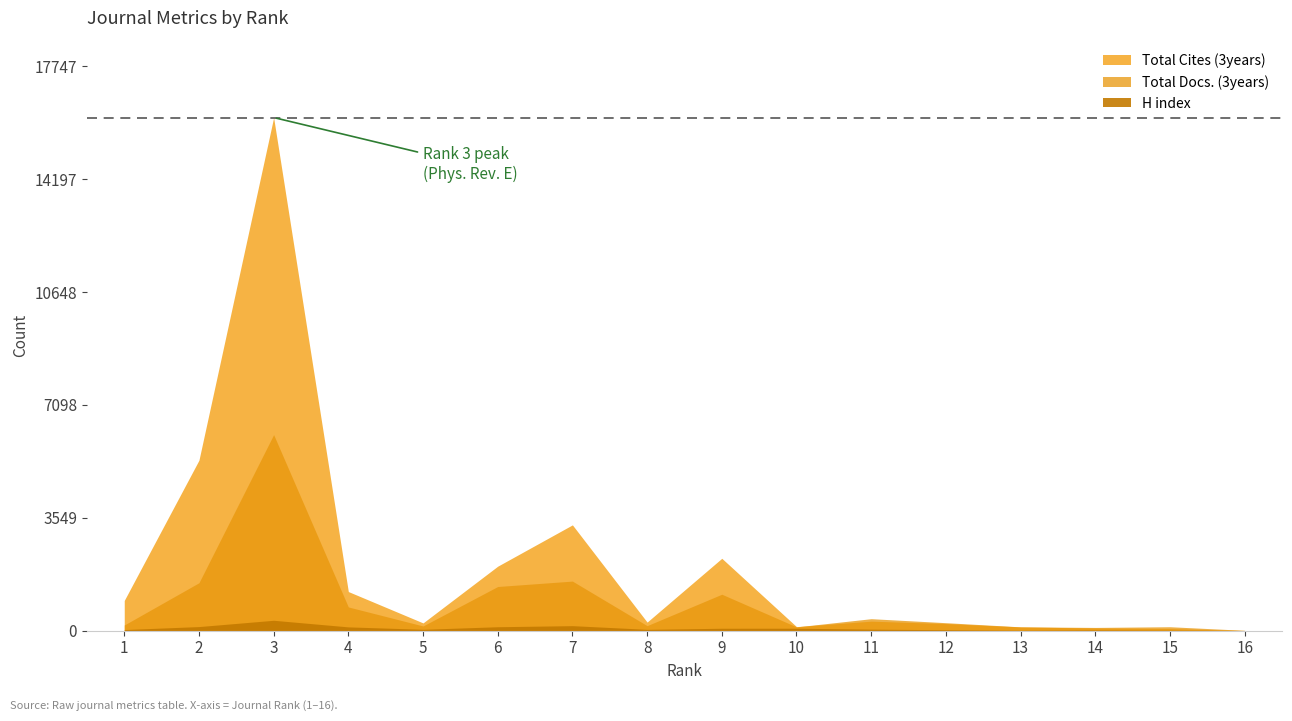

Which label corresponds to the smallest value in the chart?

16